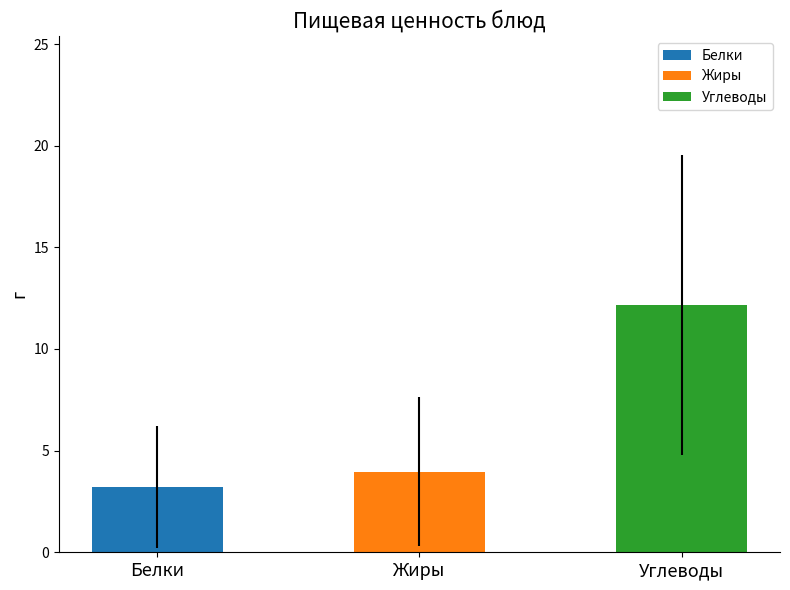

Reading left to right, extract all data points from this chart.

Белки: 6.0	0.4	1.9	4.7	0.8	1.8	9.8	0.0	3.3
Жиры: 8.2	0.0	0.3	7.9	3.5	6.2	9.0	0.0	0.6
Углеводы: 22.2	23.6	4.9	7.3	1.1	10.4	10.8	9.9	19.2